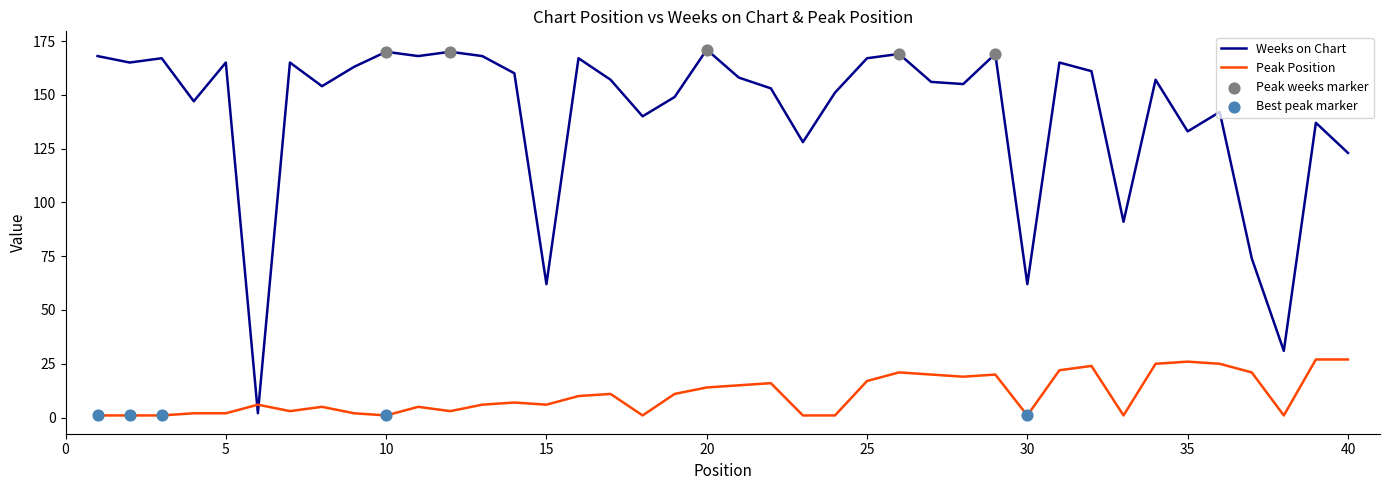

Which series has the largest total across all categories?

Weeks on Chart